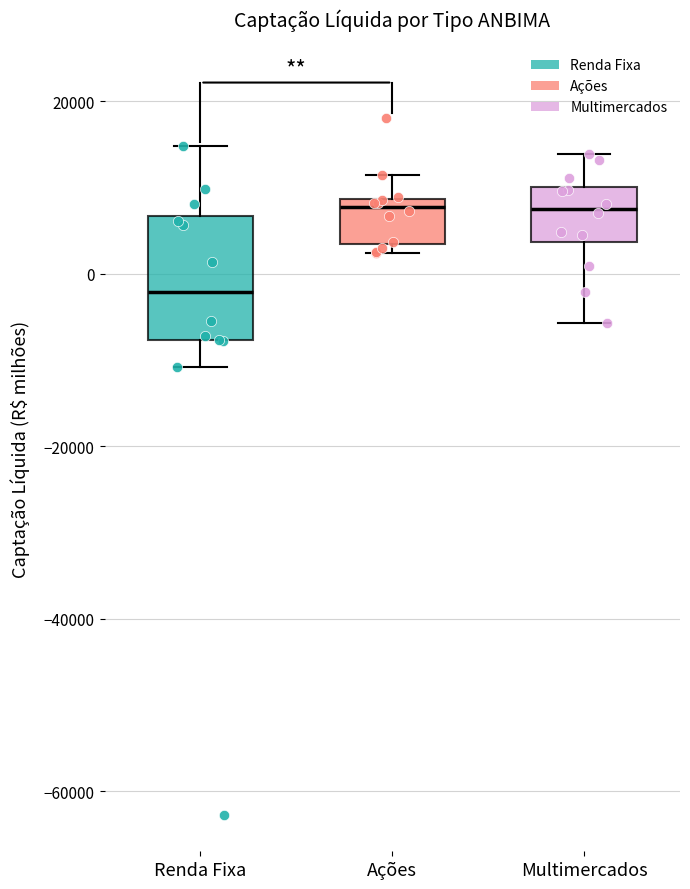

Which box's median line is the lowest?

Renda Fixa